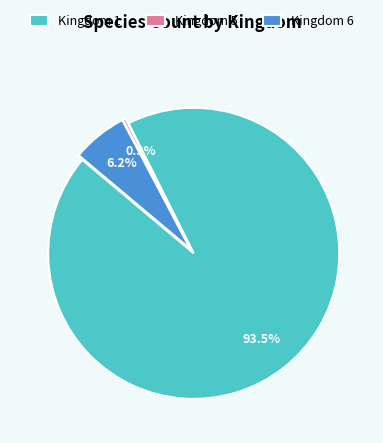

Rank the categories by value from highest to lowest.

Kingdom 1, Kingdom 6, Kingdom 5